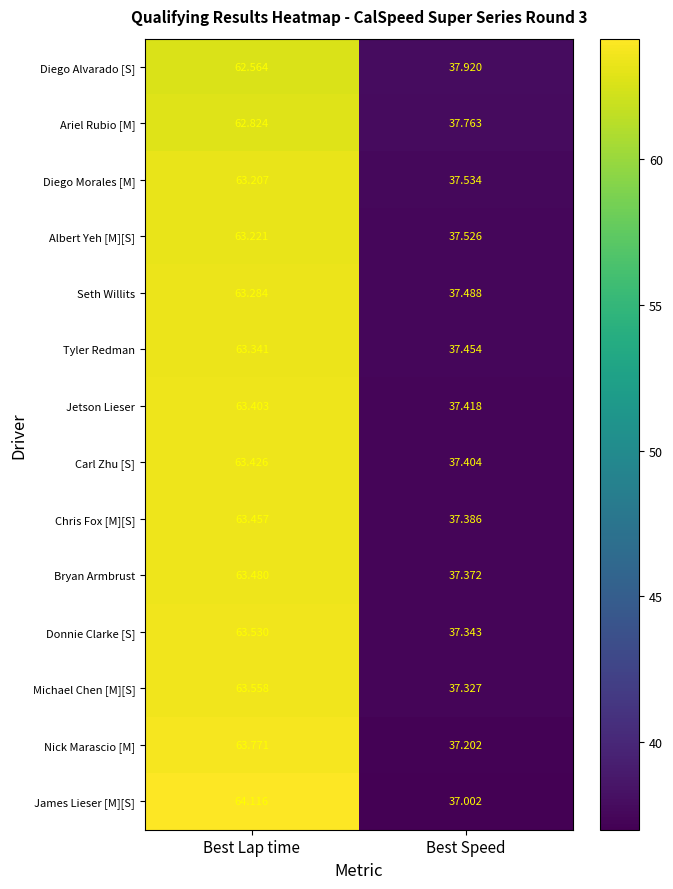

At which label is Seth Willits closest to 50?

Best Speed